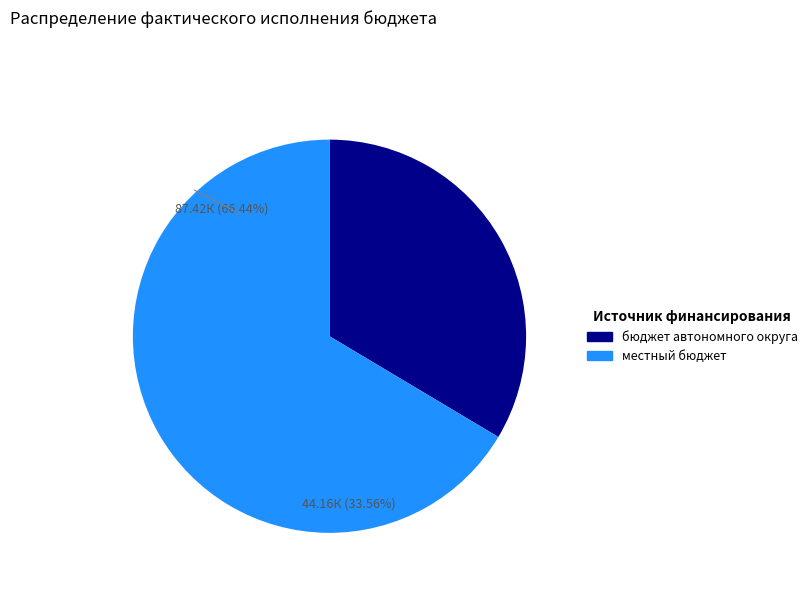

What percentage is NOT represented by иные внебюджетные источники?

100.0%